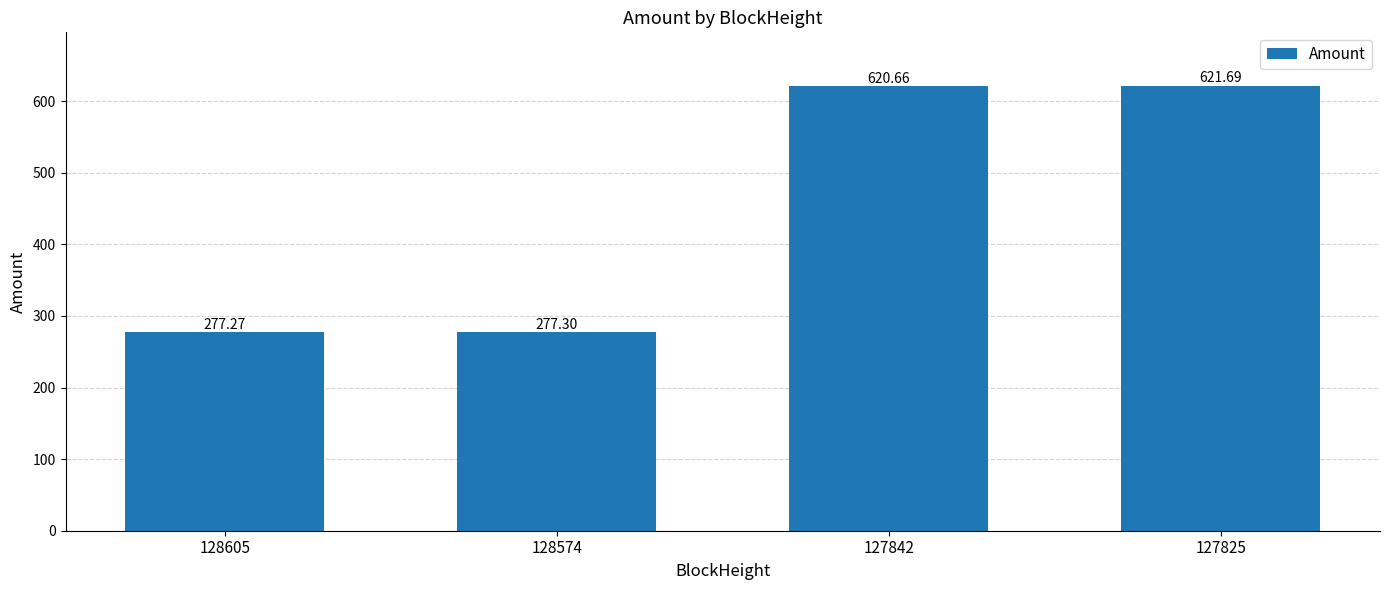

Reading left to right, what are all the values shown in this chart?

128605=277.3	128574=277.3	127842=620.7	127825=621.7